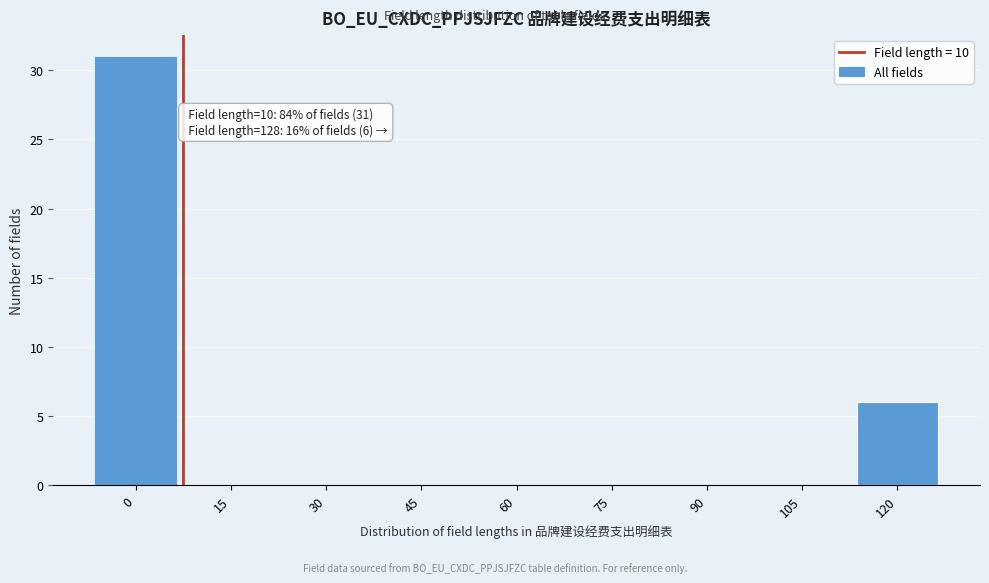

Reading left to right, extract all data points from this chart.

0=31	15=0	30=0	45=0	60=0	75=0	90=0	105=0	120=6